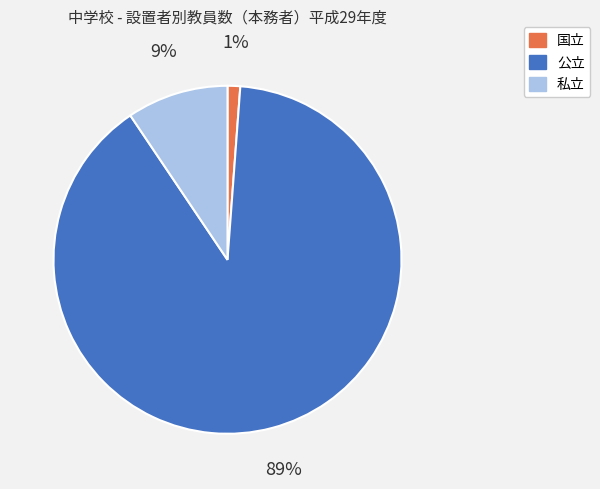

To the nearest percent, what percentage of the pie is 私立?

9%